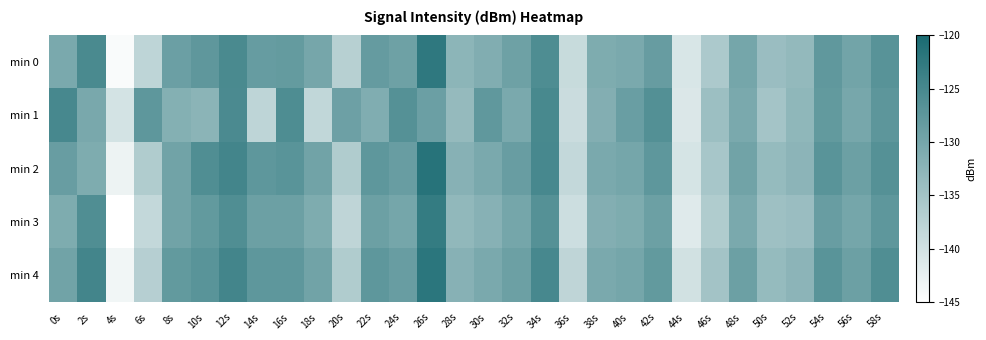

What is the spread (max minus min) of values at 40s?

2.3